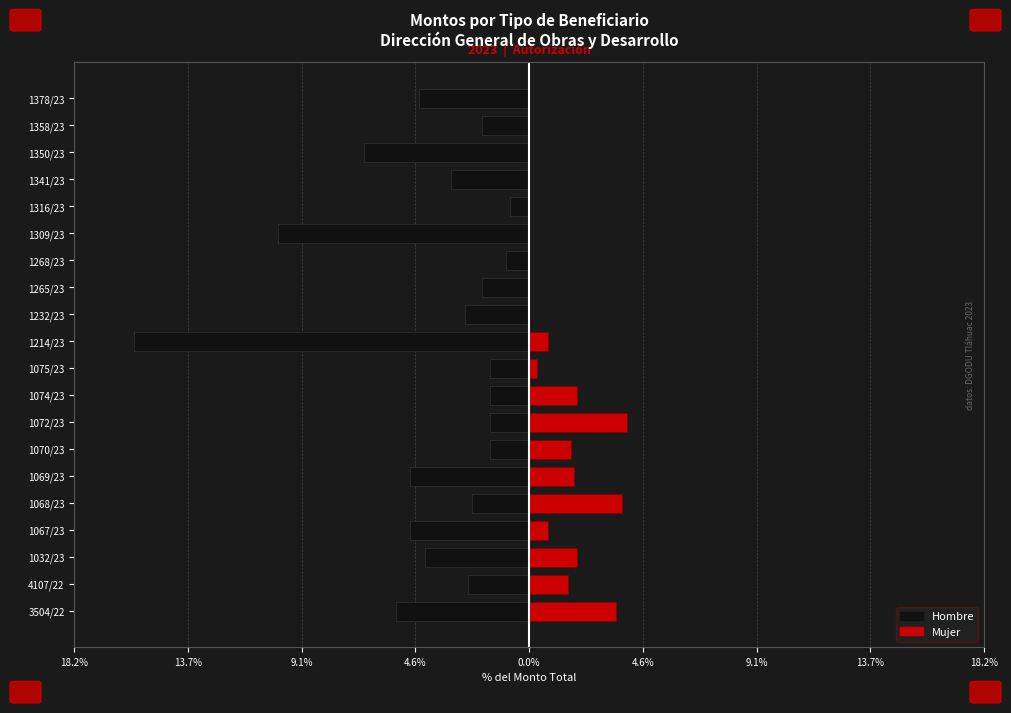

Reading right to left, what are all the values shown in this chart?

Hombre: -4.4	-1.9	-6.6	-3.2	-0.8	-10.1	-0.9	-1.9	-2.6	-15.9	-1.6	-1.6	-1.6	-1.6	-4.8	-2.3	-4.8	-4.2	-2.5	-5.3
Mujer: 0.0	0.0	0.0	0.0	0.0	0.0	0.0	0.0	0.0	0.8	0.3	1.9	3.9	1.7	1.8	3.7	0.8	1.9	1.6	3.5